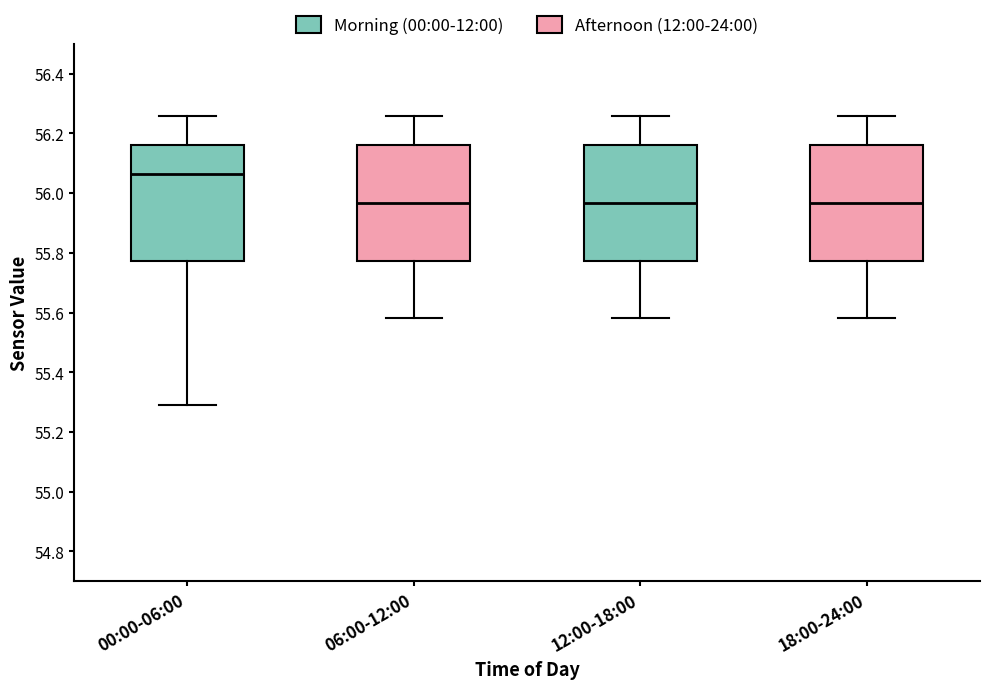

Reading left to right, transcribe this box plot: for each box, give where its median line is, the range the box spans, and where its two whiskers end, as read against the y-axis. The values are not printed on the chart, so give them approximately, as read against the axis.

00:00-06:00: median 56.06, box 55.78 to 56.16, whiskers 55.30 to 56.26
06:00-12:00: median 55.96, box 55.78 to 56.16, whiskers 55.58 to 56.26
12:00-18:00: median 55.96, box 55.78 to 56.16, whiskers 55.58 to 56.26
18:00-24:00: median 55.96, box 55.78 to 56.16, whiskers 55.58 to 56.26